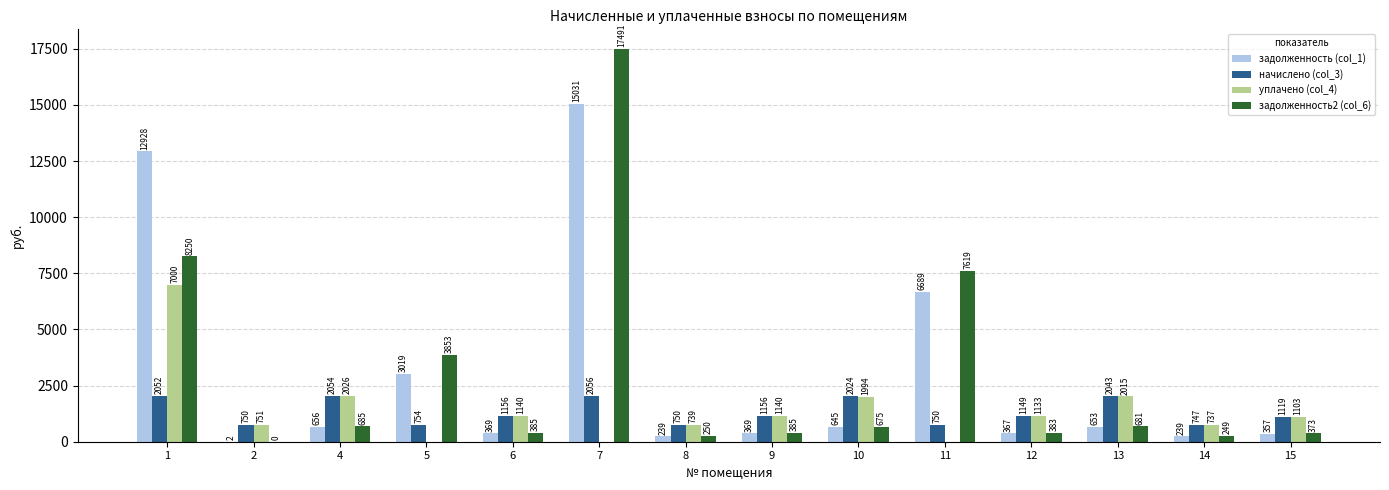

What is the sum of all начислено (col_3) values?

18558.7